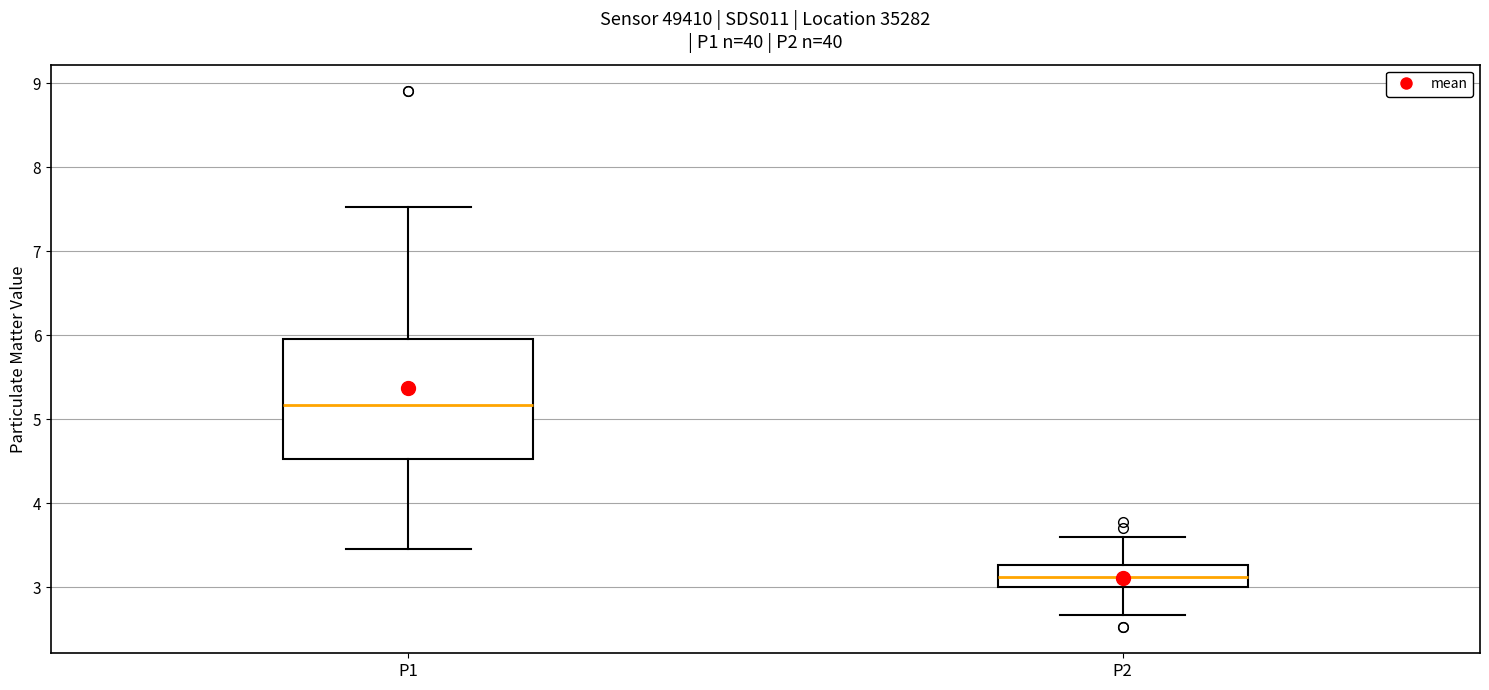

Comparing the boxes themselves (not the whiskers), which one is the tallest?

P1